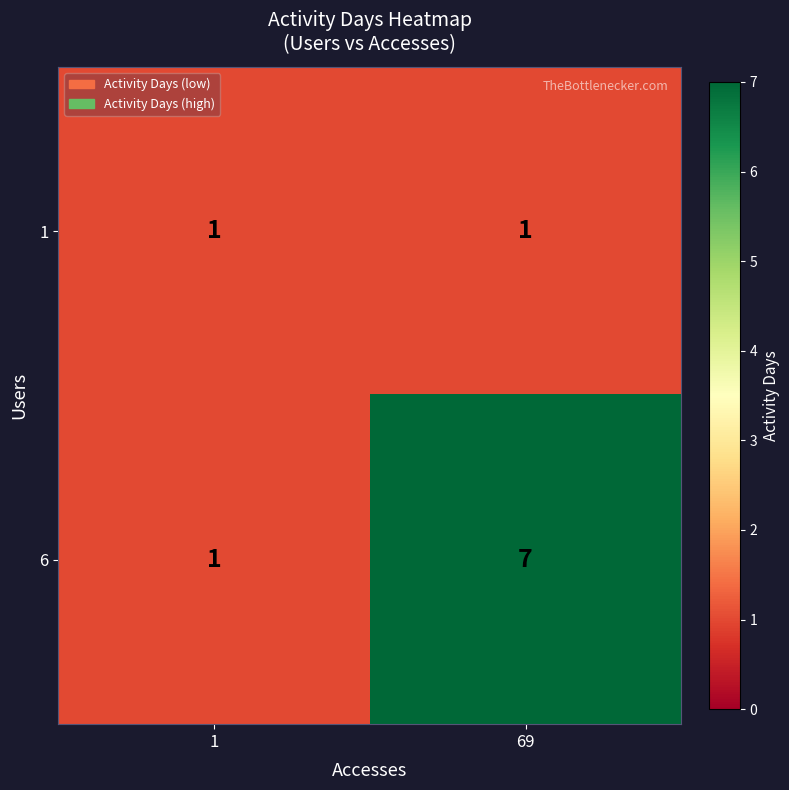

Rank the series by their average value, from lowest to highest.

1, 6